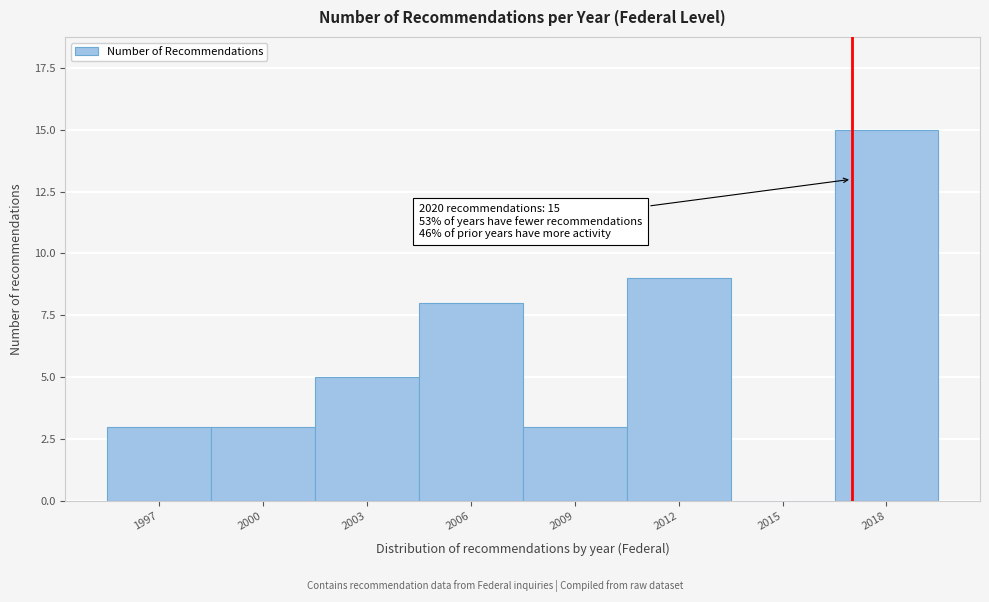

Reading left to right, list all the values displayed in this chart.

1997=3	2000=3	2003=5	2006=8	2009=3	2012=9	2015=0	2018=15